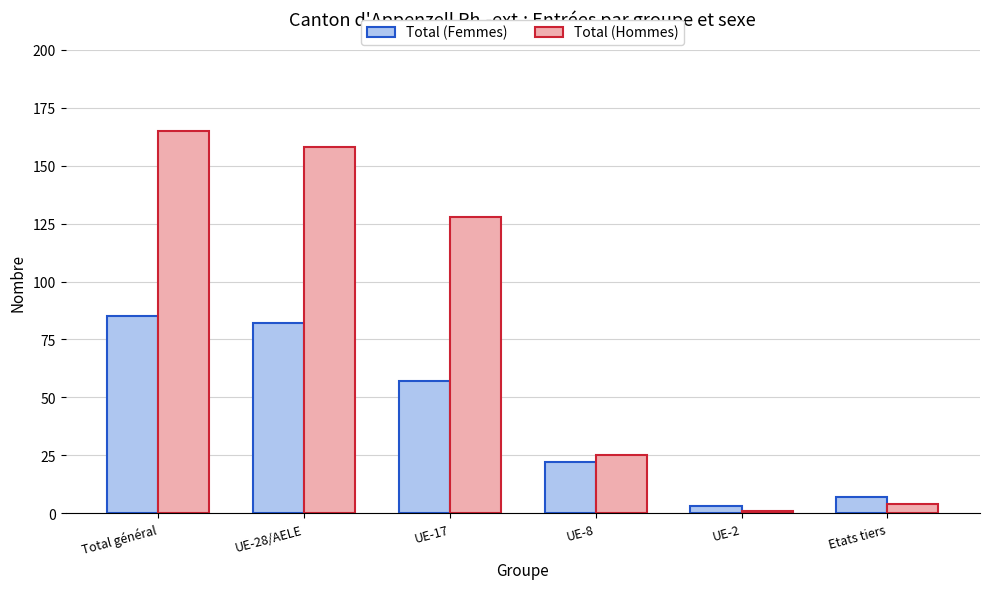

Where does the Total (Femmes) series first go above 57?

Total général